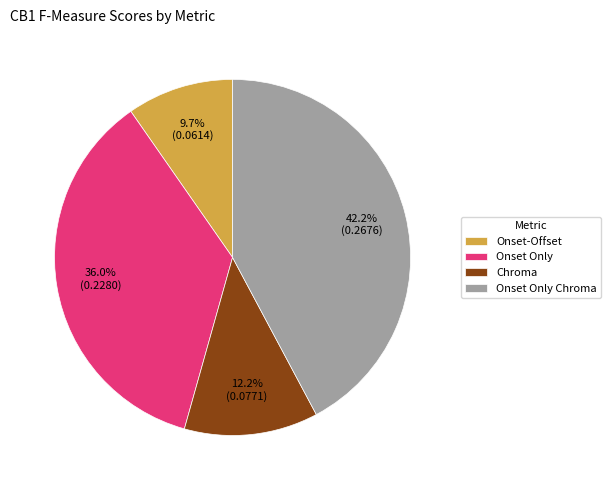

What portion of the pie excludes Onset Only?

64.0%